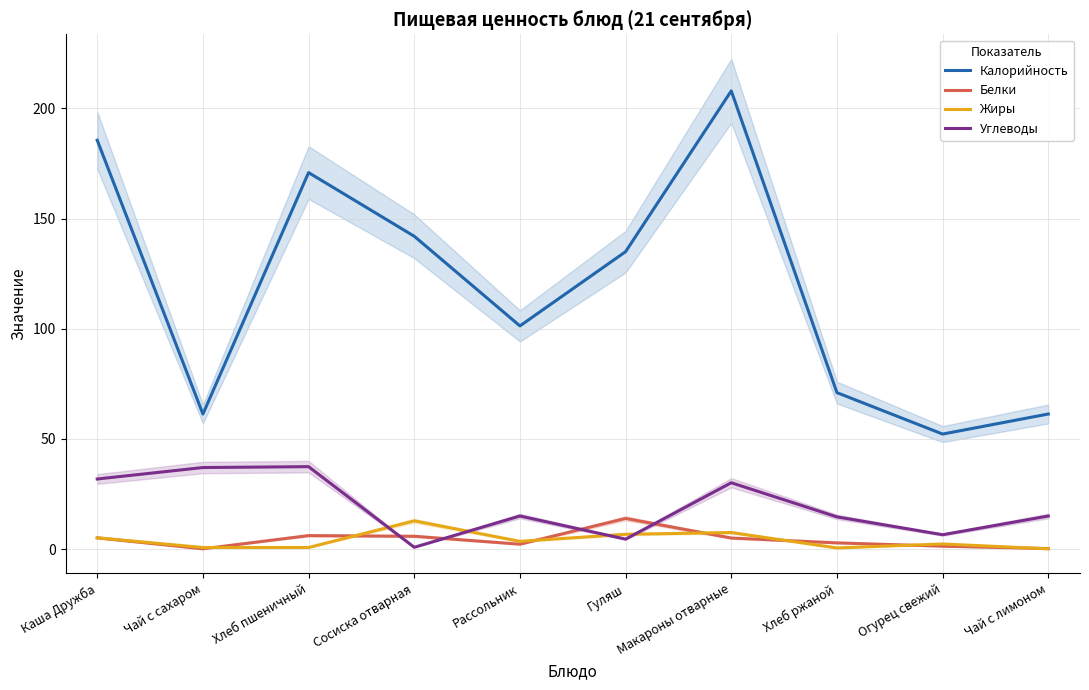

True or false: Калорийность and Белки cross at least once.

False